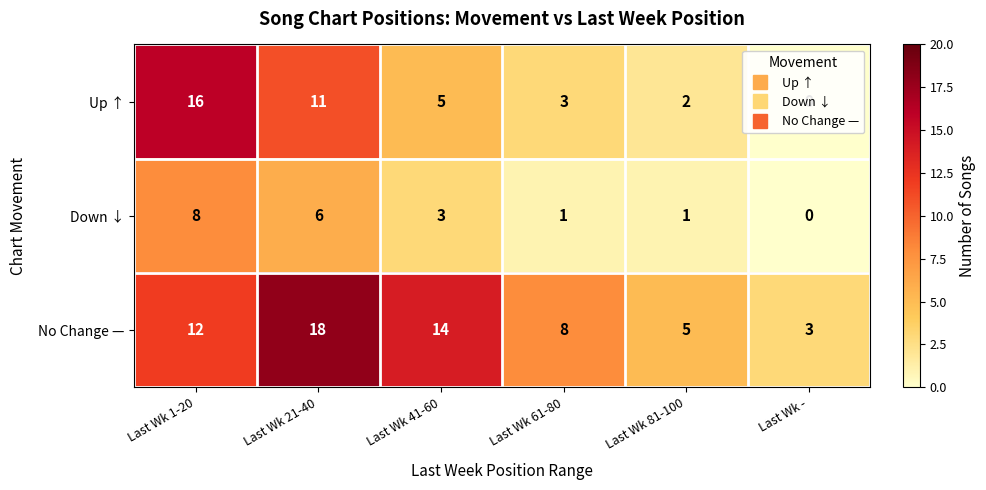

What is the difference between the second highest and second lowest values in the Down ↓ series?

5